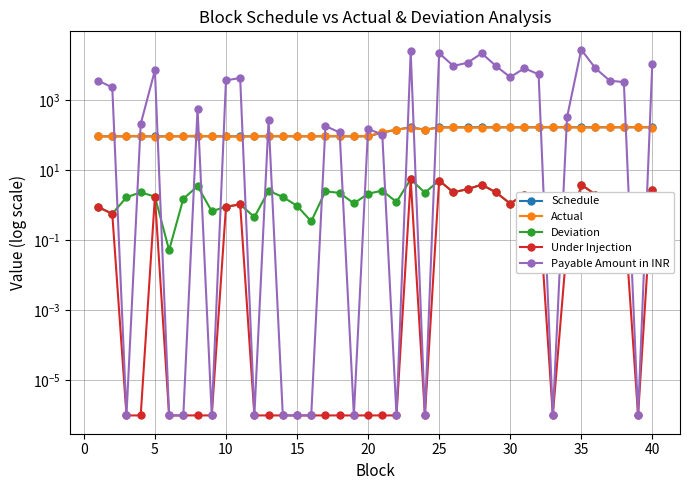

In Actual, how many points are lower than both neighbors (excluding endpoints)?

8